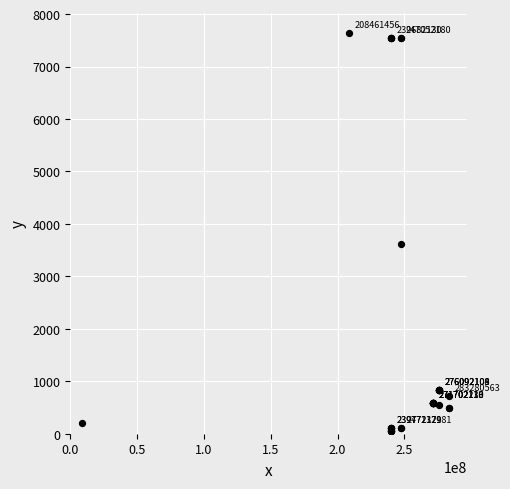

What Y value in the scatter plot is closest to 3849?

3622.2